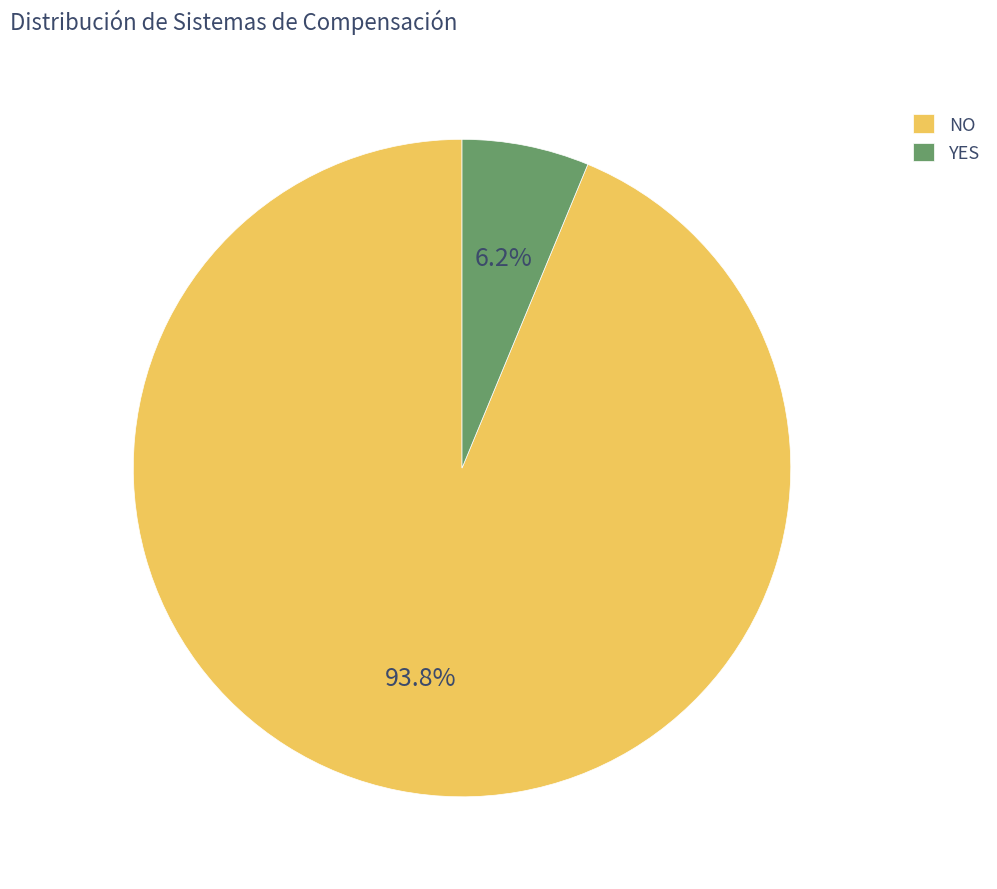

Rank the categories by value from highest to lowest.

NO, YES